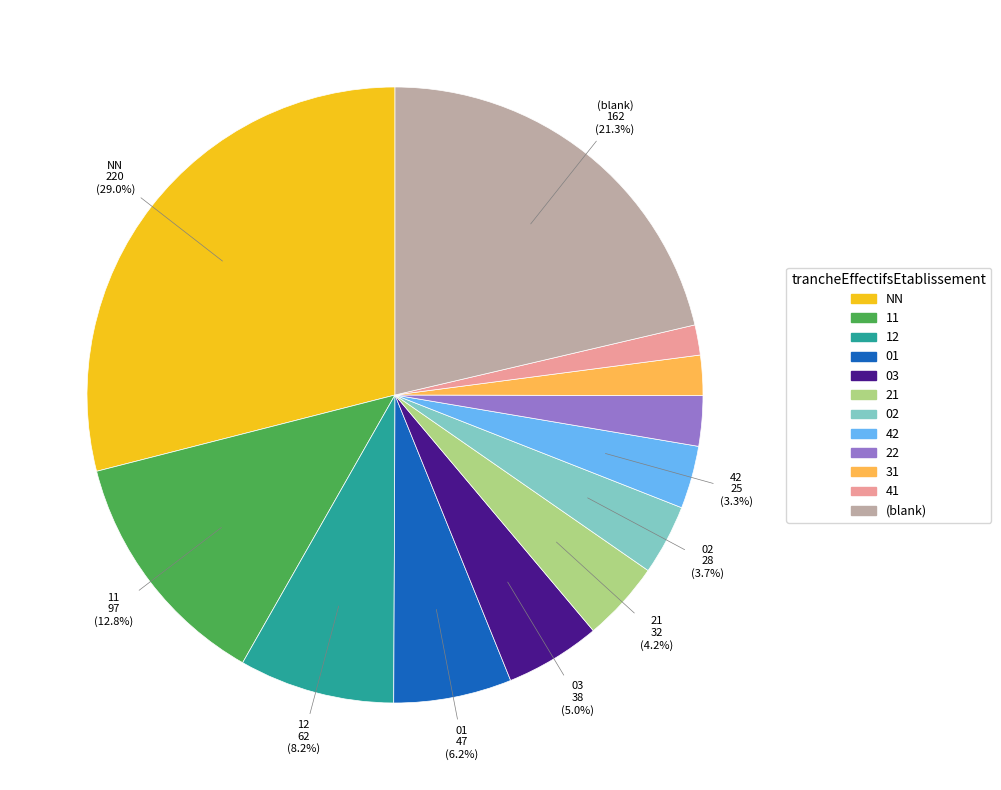

To the nearest percent, what is the difference between the largest and smallest slice percentages?

27%